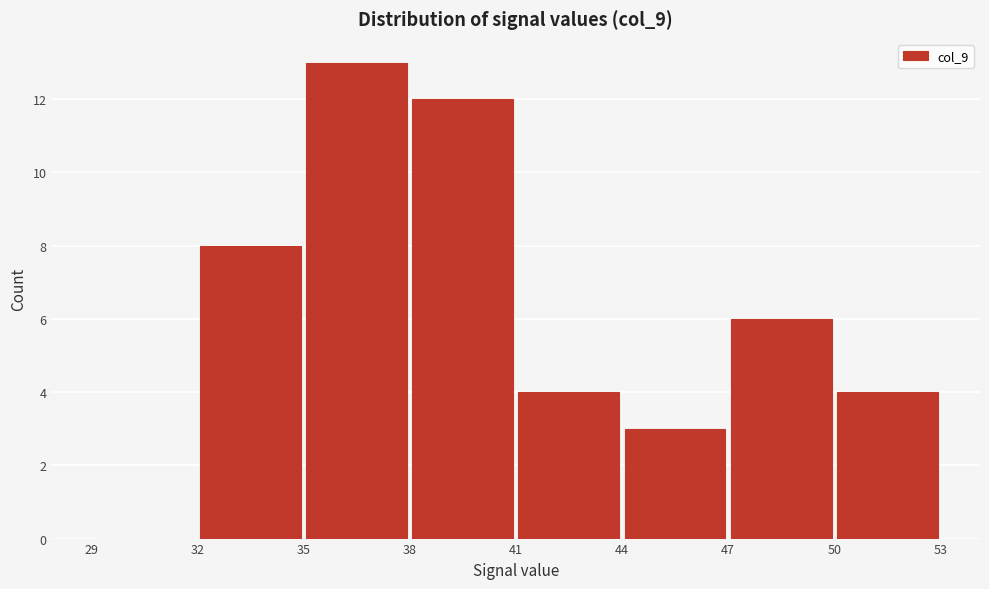

Over which range of the x-axis is the bar tallest?

35 to 38